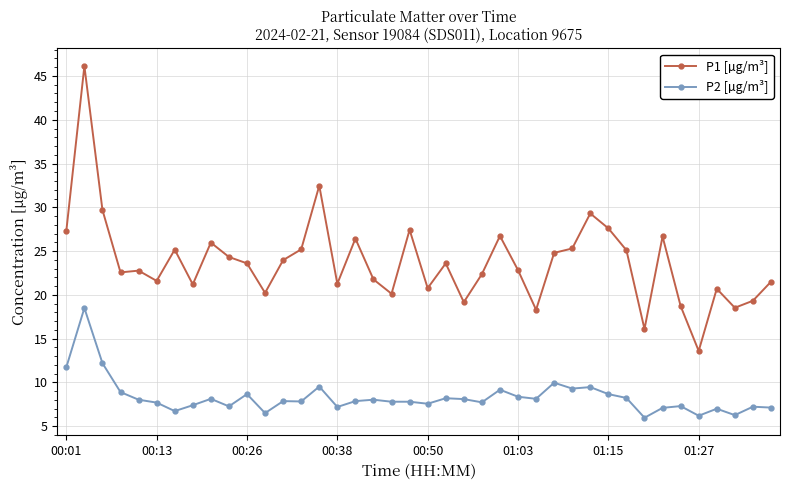

What is the sum of all P2 [µg/m³] values?

332.8